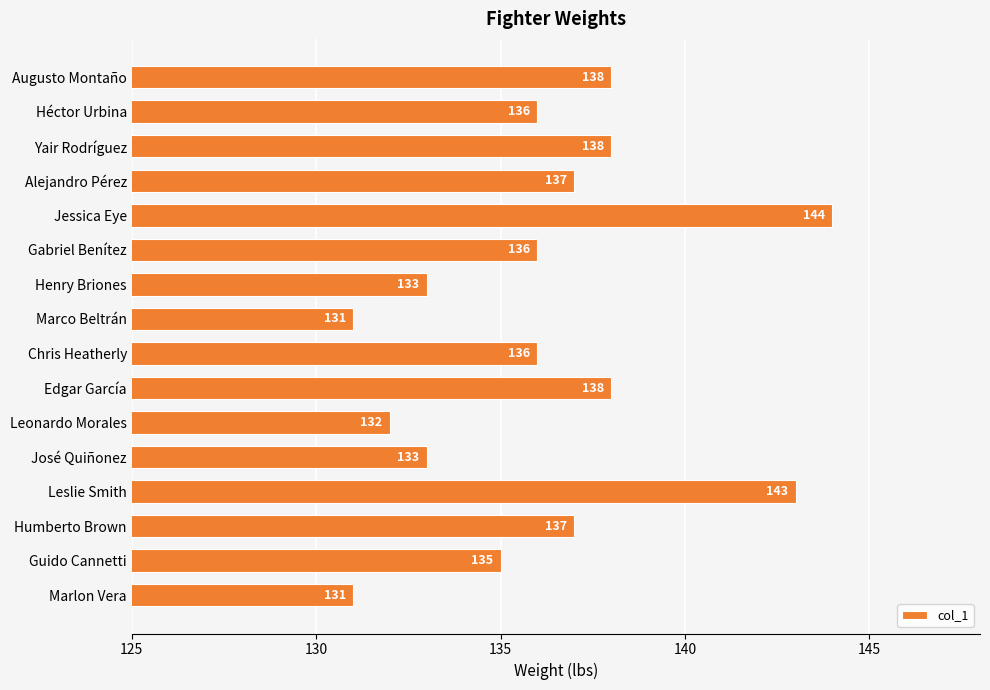

Does the chart contain stacked bars?

No